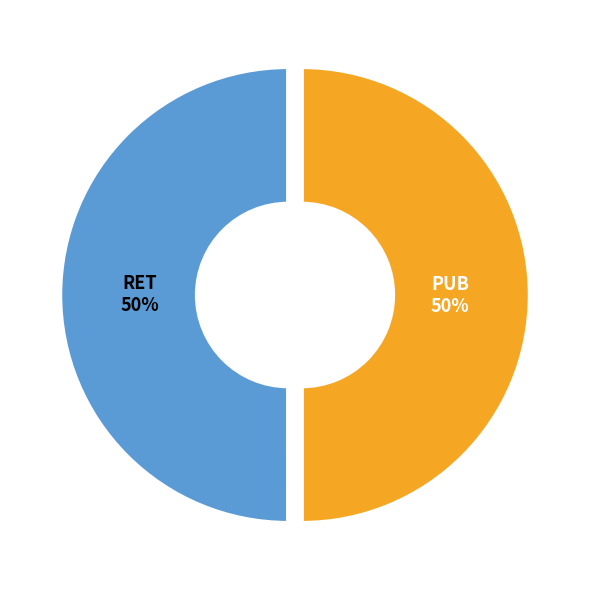

How many segments does this pie chart have?

2